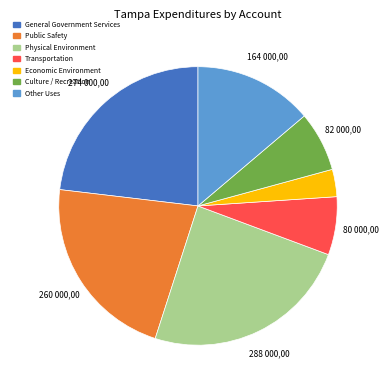

The Culture / Recreation slice represents 7% of the pie. True or false?

True